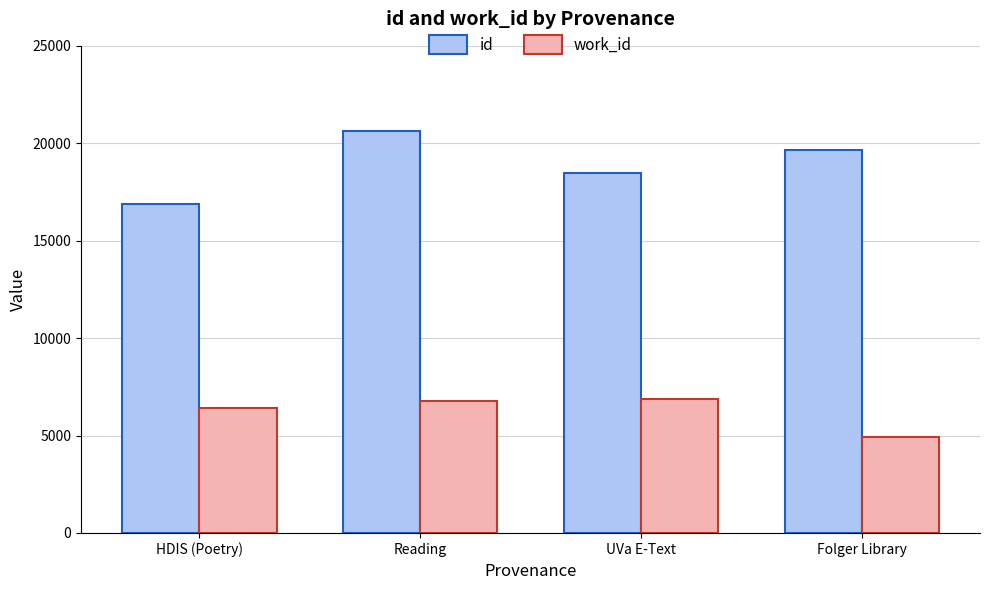

List the labels in order of id value, smallest first.

HDIS (Poetry), UVa E-Text, Folger Library, Reading